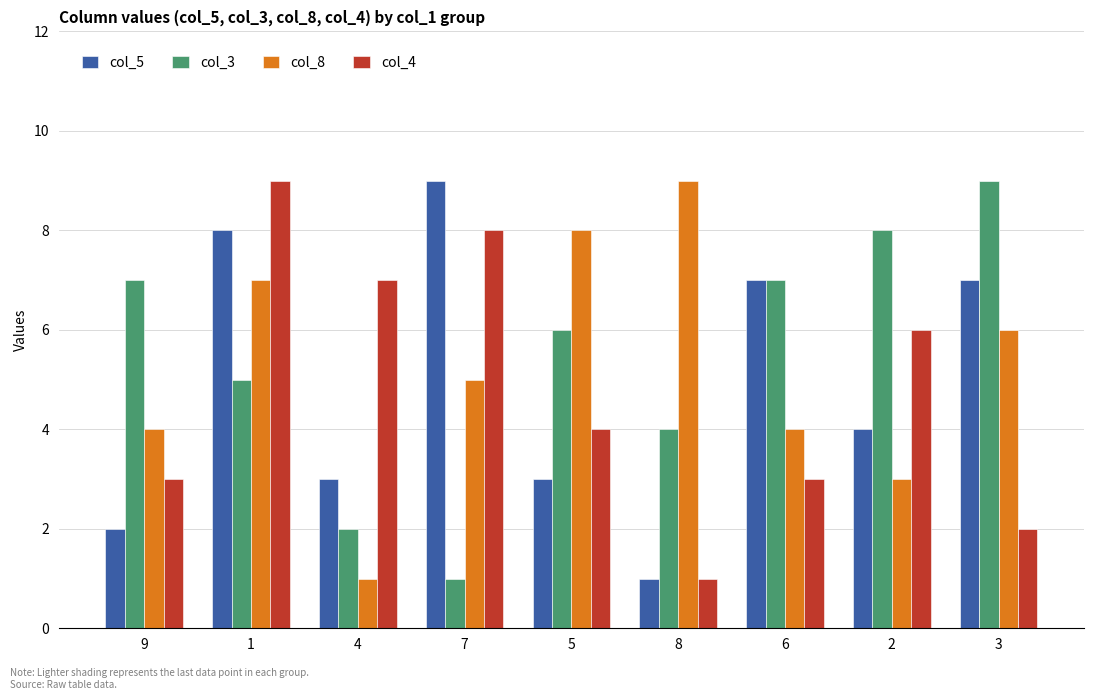

Is it true that col_3 equals 2 at 2?

False